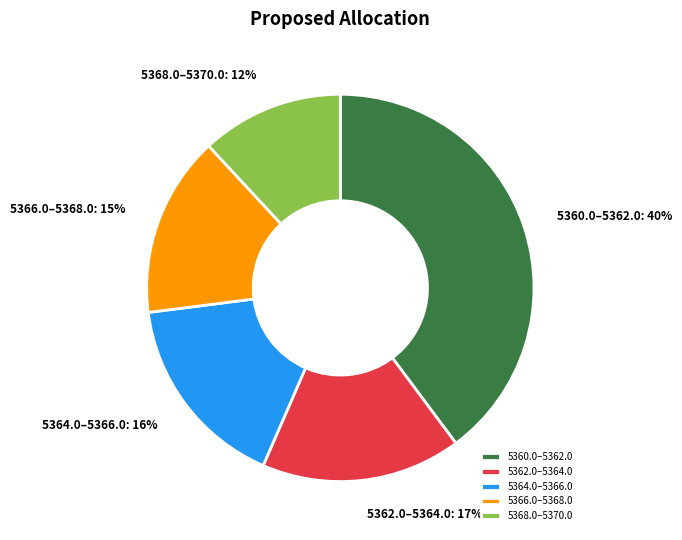

To the nearest percent, what is the difference between the largest and smallest slice percentages?

28%